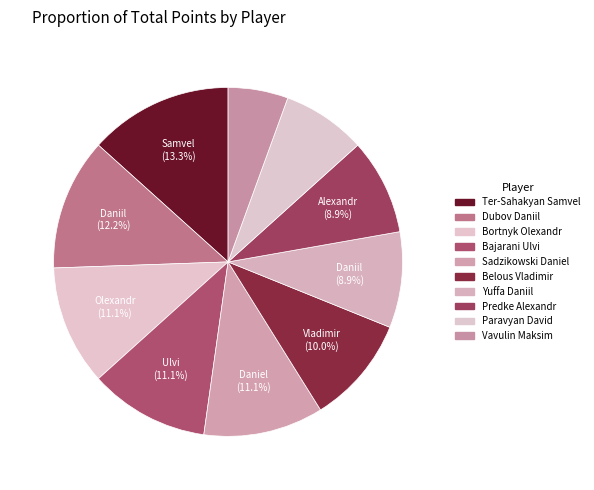

The Dubov Daniil slice represents 12% of the pie. True or false?

True